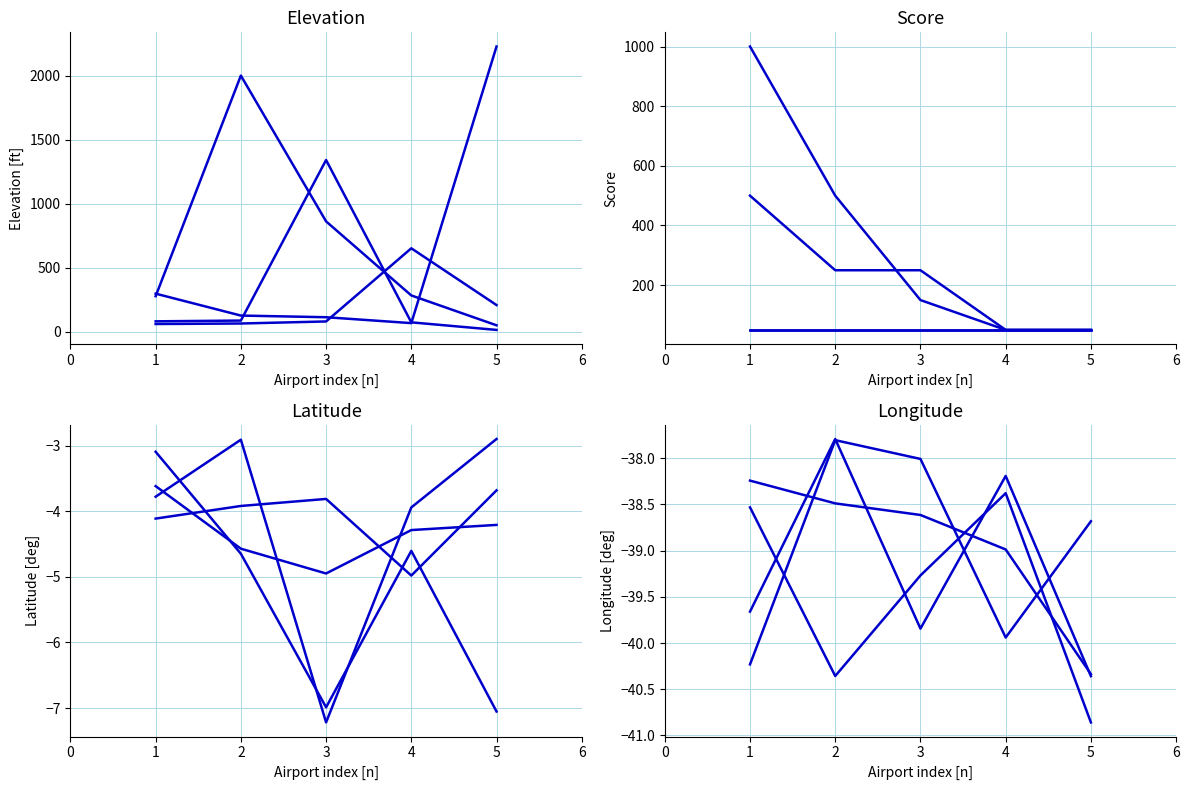

Is the value of latitude_deg at 1 greater than the value of score at 2?

No